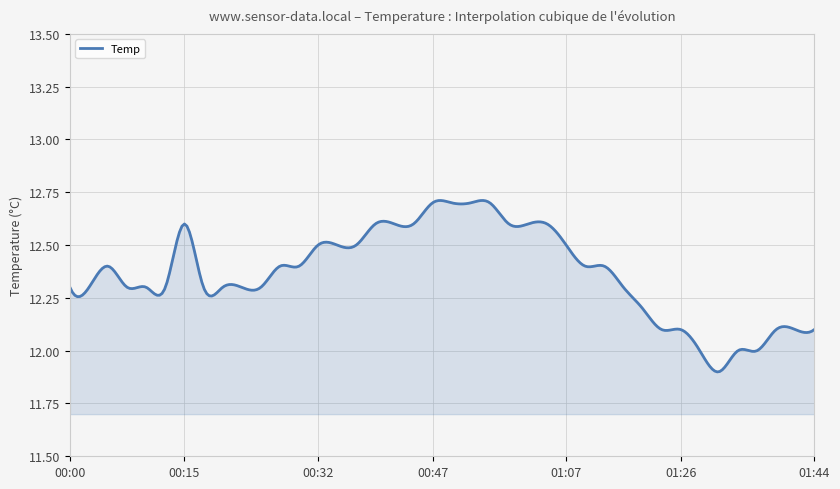

What is the difference between the maximum and minimum values?

0.8